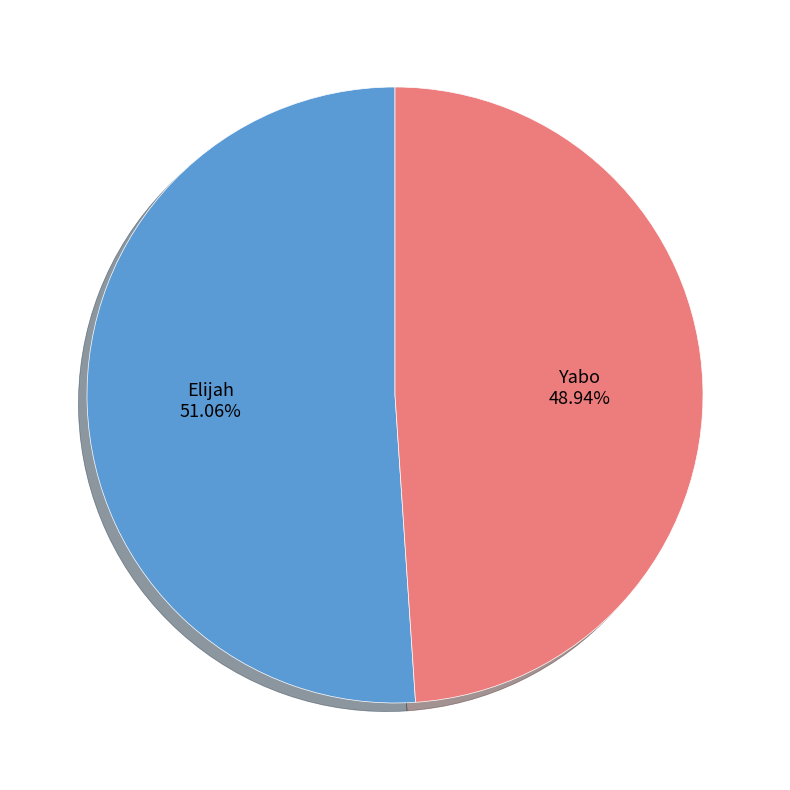

Does any single category account for the majority?

Yes